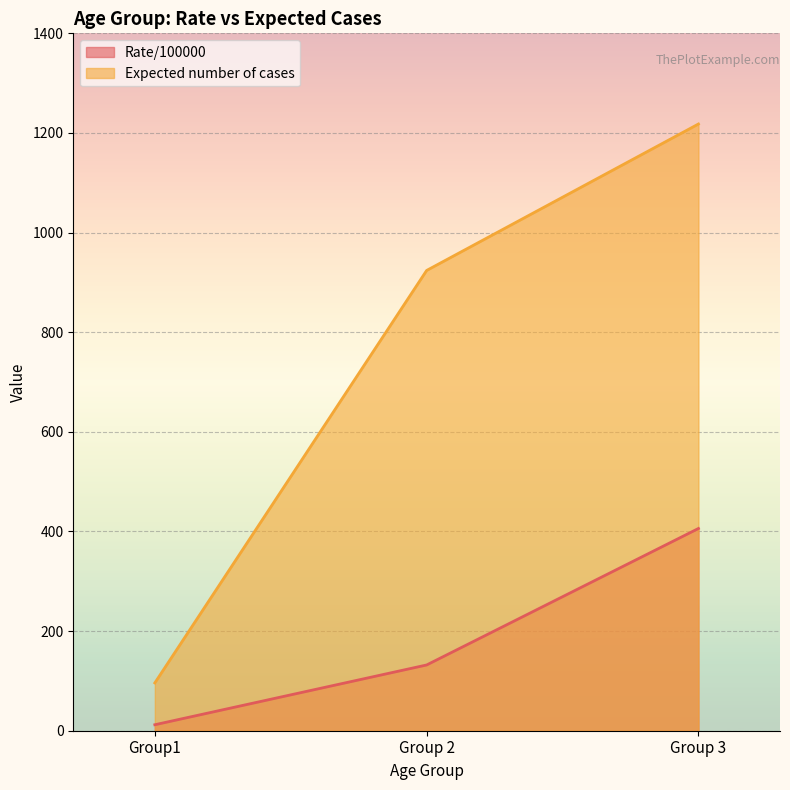

At which category is the sum across all series the highest?

Group 3